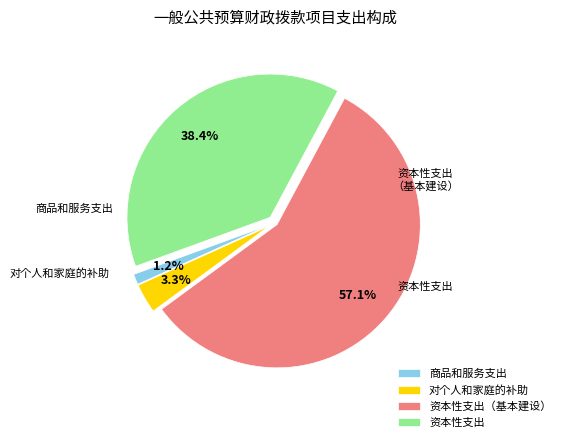

The 资本性支出 slice represents 53% of the pie. True or false?

False